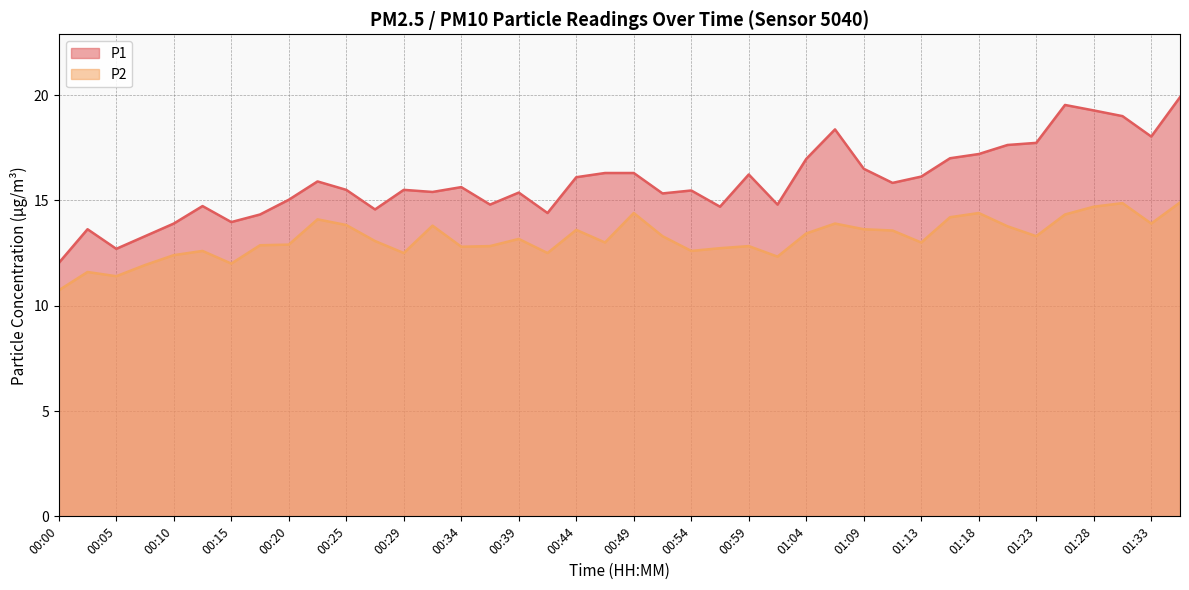

At which label does P2 first exceed 13?

00:22